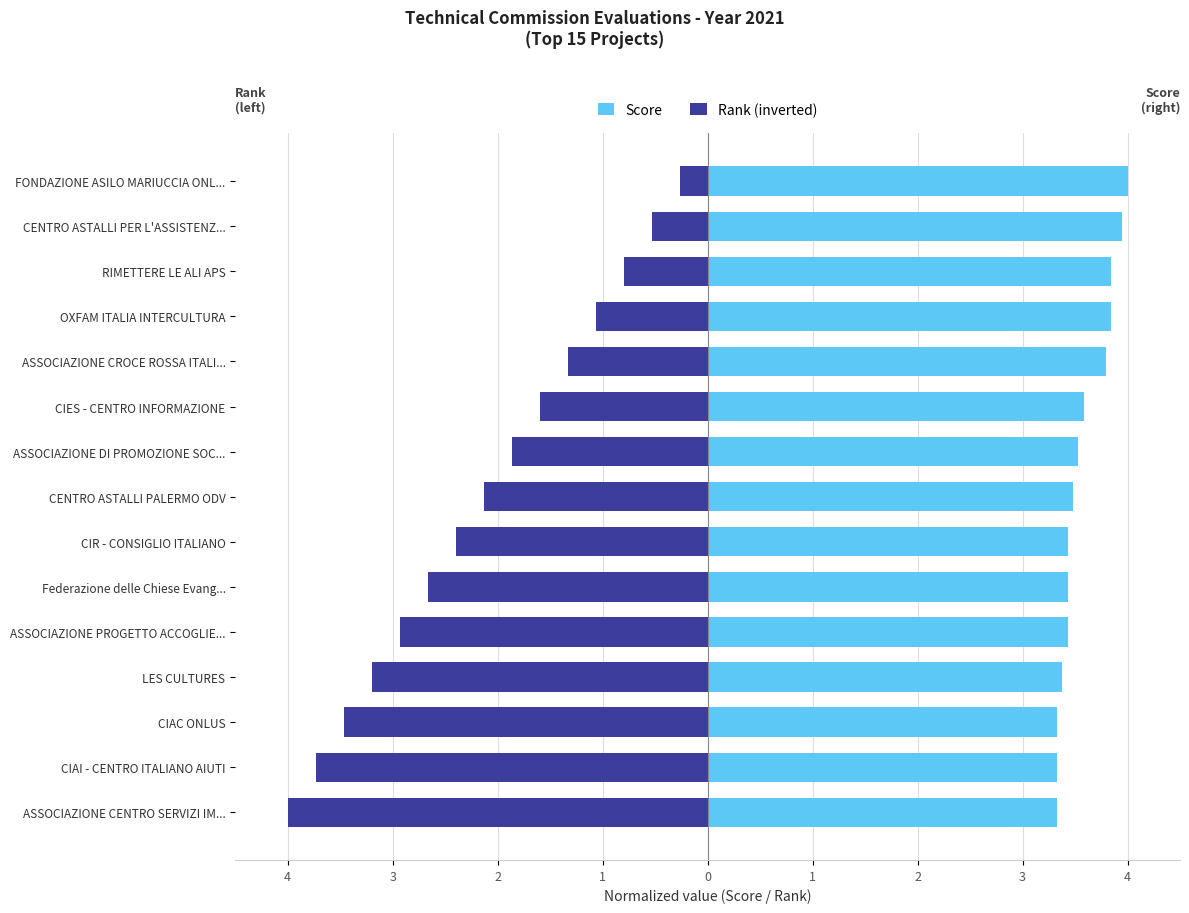

What are all the series names shown in the legend?

Score, Rank (inverted)